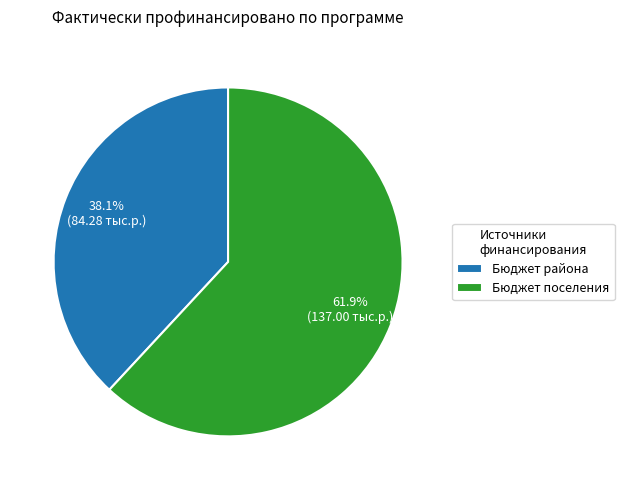

What is the ratio of the value at Бюджет поселения to the value at Бюджет района?

1.6